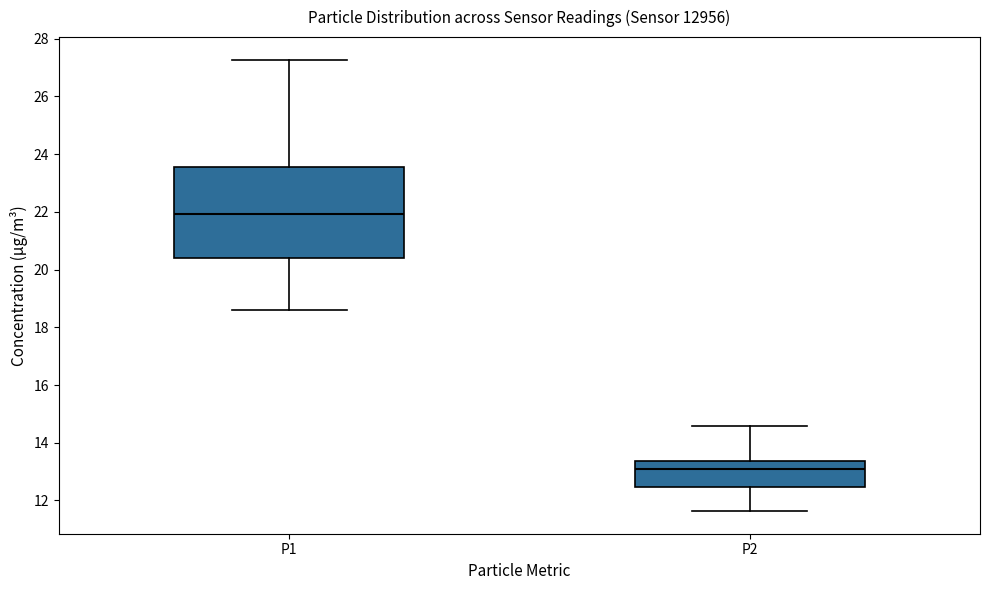

Where does the median line of the box for P2 sit on the y-axis? The values are not printed on the chart, so give them approximately, as read against the axis.

13.2